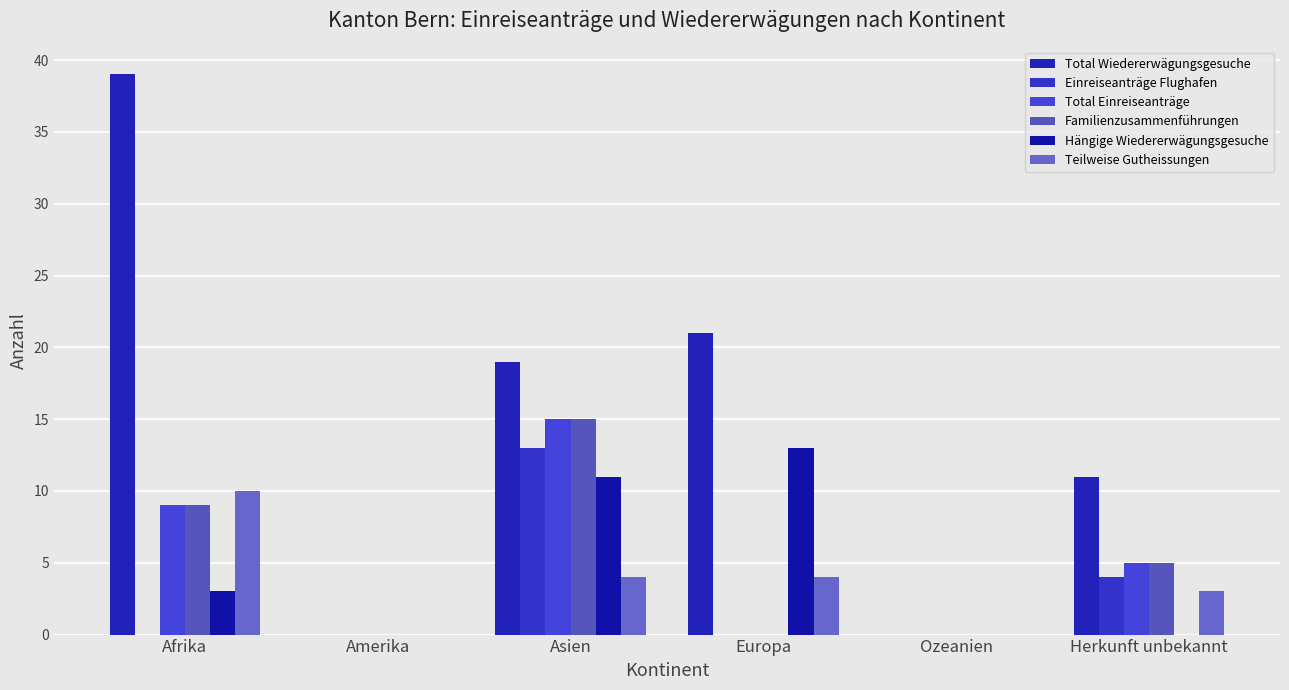

How many categories are shown in the chart?

6